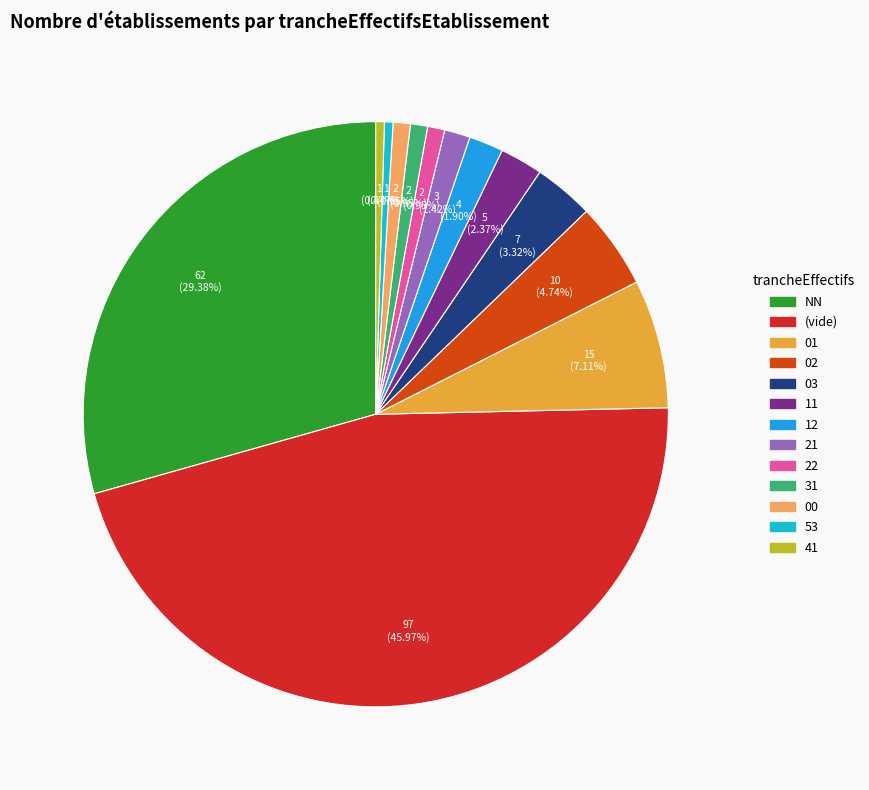

Count the number of slices in the pie.

13